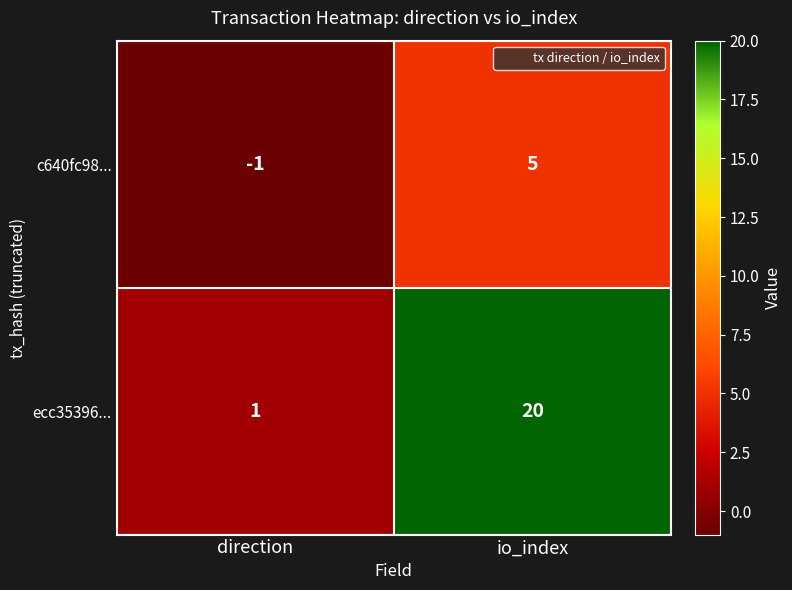

What is the sum of all c640fc98... values?

4